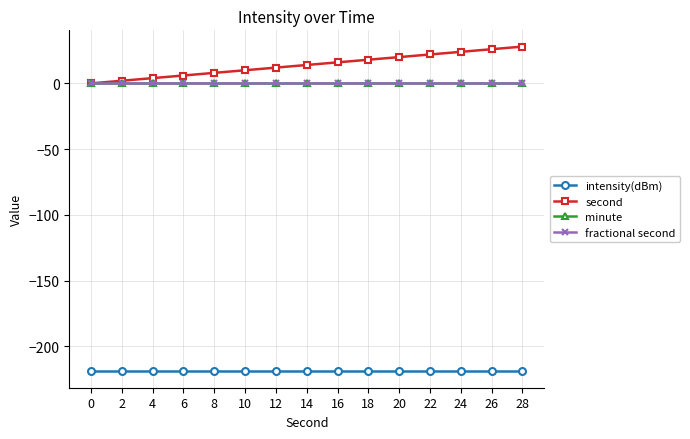

What is the difference between the highest and lowest values at 16?

235.1